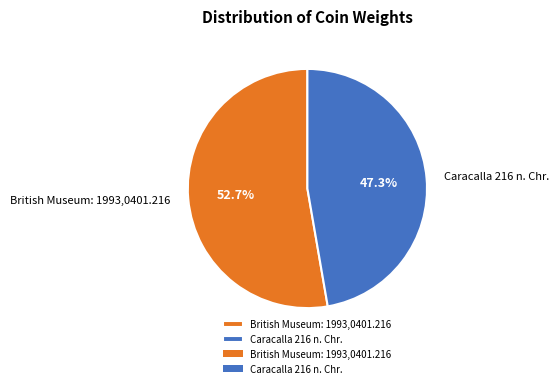

What is the smallest slice in the pie chart?

Caracalla 216 n. Chr.